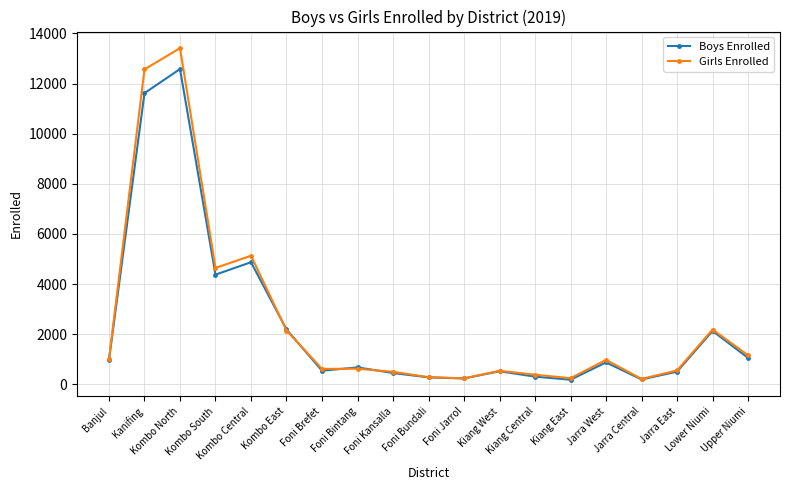

What are all the series names shown in the legend?

Boys Enrolled, Girls Enrolled